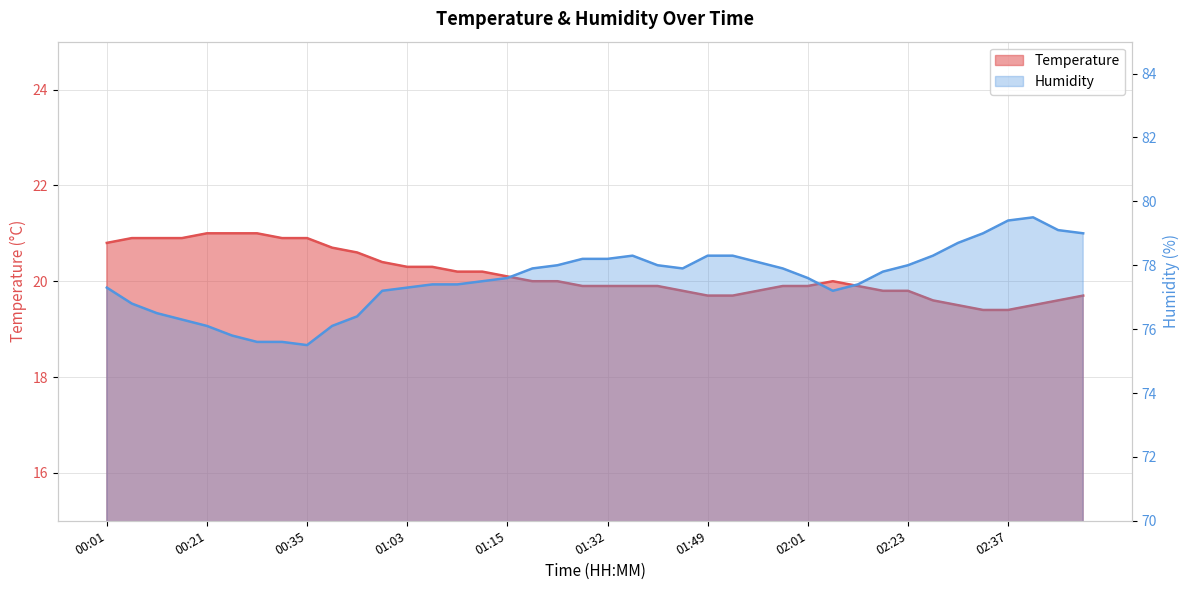

True or false: Temperature and Humidity cross at least once.

False